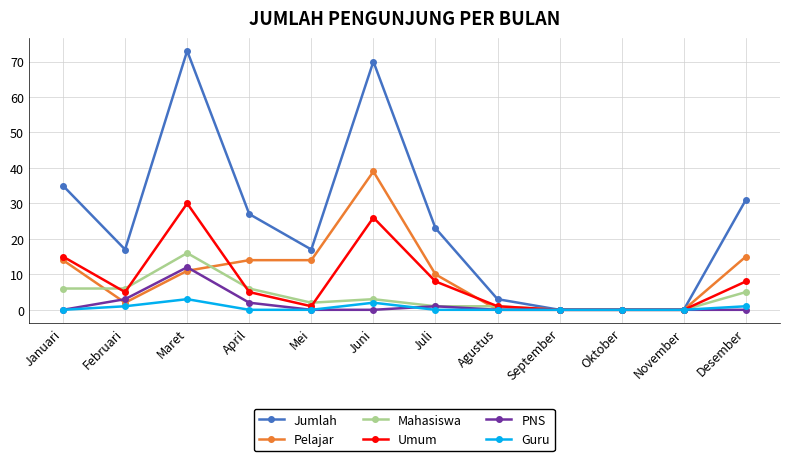

At which label is Pelajar closest to 19?

Desember